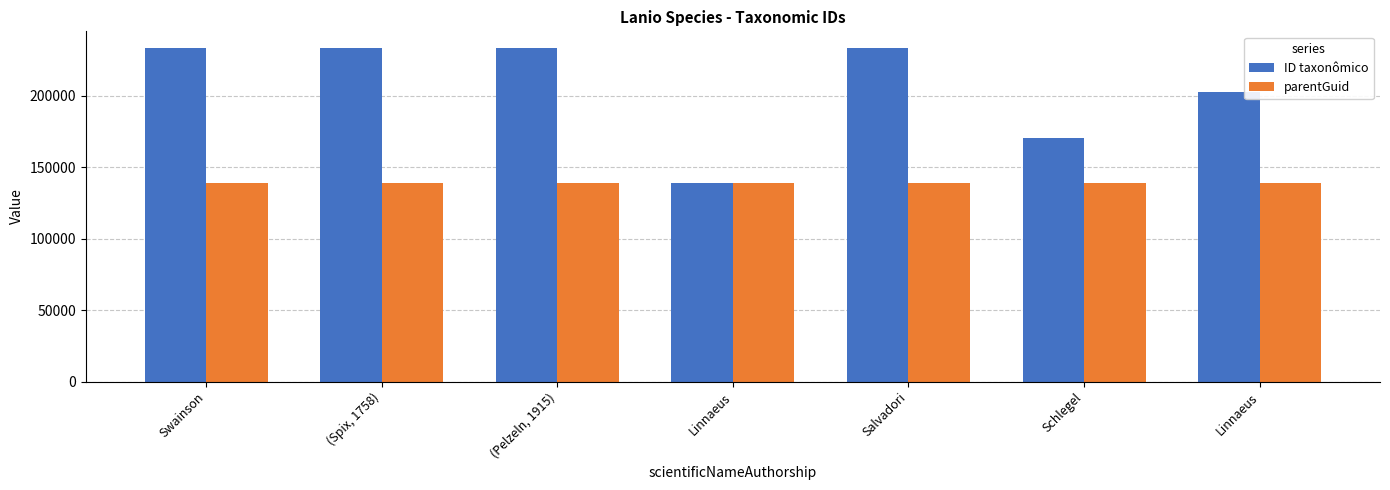

How many bars are there in total?

14